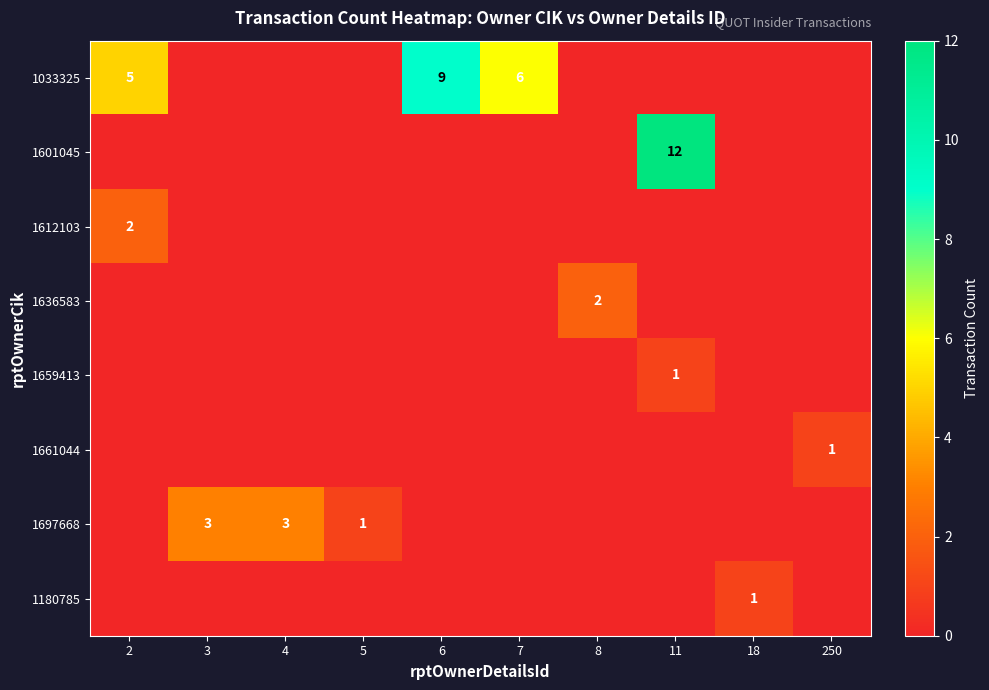

What is the spread (max minus min) of values at 2?

5